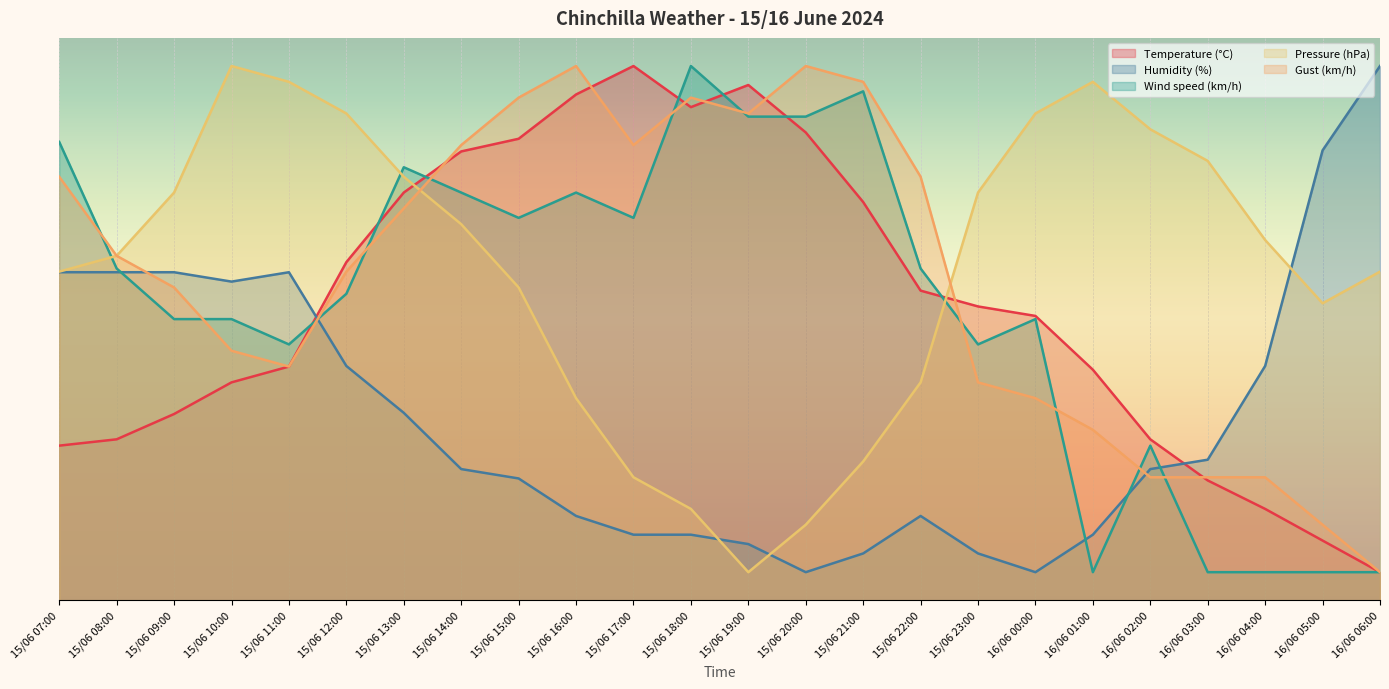

Reading right to left, what are all the values shown in this chart?

Temperature (°C): 16/06 06:00=5.0	16/06 05:00=10.6	16/06 04:00=16.2	16/06 03:00=21.3	16/06 02:00=28.6	16/06 01:00=41.0	16/06 00:00=50.6	15/06 23:00=52.3	15/06 22:00=55.1	15/06 21:00=70.8	15/06 20:00=83.2	15/06 19:00=91.6	15/06 18:00=87.7	15/06 17:00=95.0	15/06 16:00=89.9	15/06 15:00=82.1	15/06 14:00=79.8	15/06 13:00=72.5	15/06 12:00=60.1	15/06 11:00=41.6	15/06 10:00=38.8	15/06 09:00=33.1	15/06 08:00=28.6	15/06 07:00=27.5
Humidity (%): 16/06 06:00=95.0	16/06 05:00=80.0	16/06 04:00=41.7	16/06 03:00=25.0	16/06 02:00=23.3	16/06 01:00=11.7	16/06 00:00=5.0	15/06 23:00=8.3	15/06 22:00=15.0	15/06 21:00=8.3	15/06 20:00=5.0	15/06 19:00=10.0	15/06 18:00=11.7	15/06 17:00=11.7	15/06 16:00=15.0	15/06 15:00=21.7	15/06 14:00=23.3	15/06 13:00=33.3	15/06 12:00=41.7	15/06 11:00=58.3	15/06 10:00=56.7	15/06 09:00=58.3	15/06 08:00=58.3	15/06 07:00=58.3
Wind speed (km/h): 16/06 06:00=5.0	16/06 05:00=5.0	16/06 04:00=5.0	16/06 03:00=5.0	16/06 02:00=27.5	16/06 01:00=5.0	16/06 00:00=50.0	15/06 23:00=45.5	15/06 22:00=59.0	15/06 21:00=90.5	15/06 20:00=86.0	15/06 19:00=86.0	15/06 18:00=95.0	15/06 17:00=68.0	15/06 16:00=72.5	15/06 15:00=68.0	15/06 14:00=72.5	15/06 13:00=77.0	15/06 12:00=54.5	15/06 11:00=45.5	15/06 10:00=50.0	15/06 09:00=50.0	15/06 08:00=59.0	15/06 07:00=81.5
Pressure (hPa): 16/06 06:00=58.4	16/06 05:00=52.8	16/06 04:00=64.1	16/06 03:00=78.1	16/06 02:00=83.8	16/06 01:00=92.2	16/06 00:00=86.6	15/06 23:00=72.5	15/06 22:00=38.7	15/06 21:00=24.7	15/06 20:00=13.4	15/06 19:00=5.0	15/06 18:00=16.2	15/06 17:00=21.9	15/06 16:00=35.9	15/06 15:00=55.6	15/06 14:00=66.9	15/06 13:00=75.3	15/06 12:00=86.6	15/06 11:00=92.2	15/06 10:00=95.0	15/06 09:00=72.5	15/06 08:00=61.3	15/06 07:00=58.4
Gust (km/h): 16/06 06:00=5.0	16/06 05:00=13.4	16/06 04:00=21.9	16/06 03:00=21.9	16/06 02:00=21.9	16/06 01:00=30.3	16/06 00:00=35.9	15/06 23:00=38.8	15/06 22:00=75.3	15/06 21:00=92.2	15/06 20:00=95.0	15/06 19:00=86.6	15/06 18:00=89.4	15/06 17:00=80.9	15/06 16:00=95.0	15/06 15:00=89.4	15/06 14:00=80.9	15/06 13:00=69.7	15/06 12:00=58.4	15/06 11:00=41.6	15/06 10:00=44.4	15/06 09:00=55.6	15/06 08:00=61.2	15/06 07:00=75.3